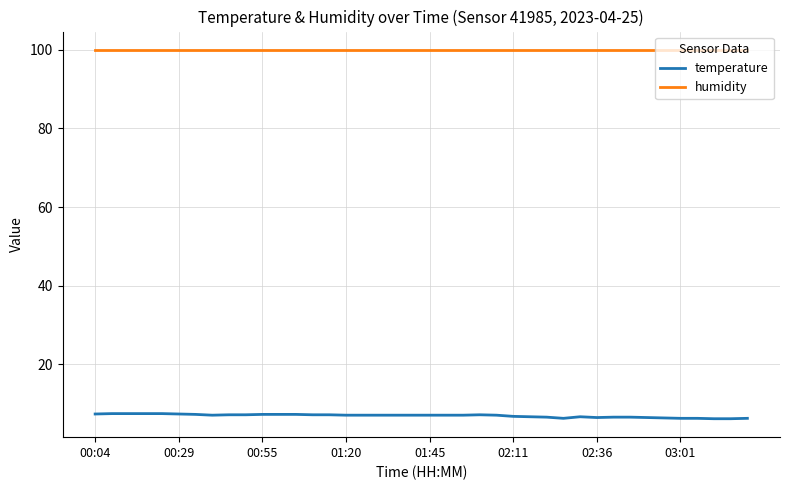

Rank the series by their average value, from lowest to highest.

temperature, humidity